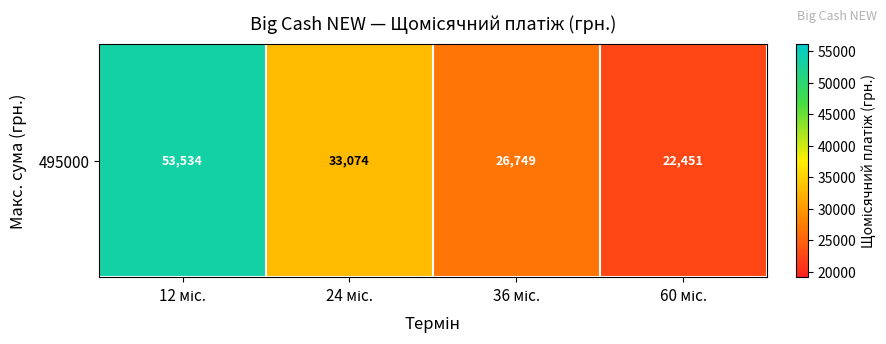

How many distinct data groups are displayed?

1